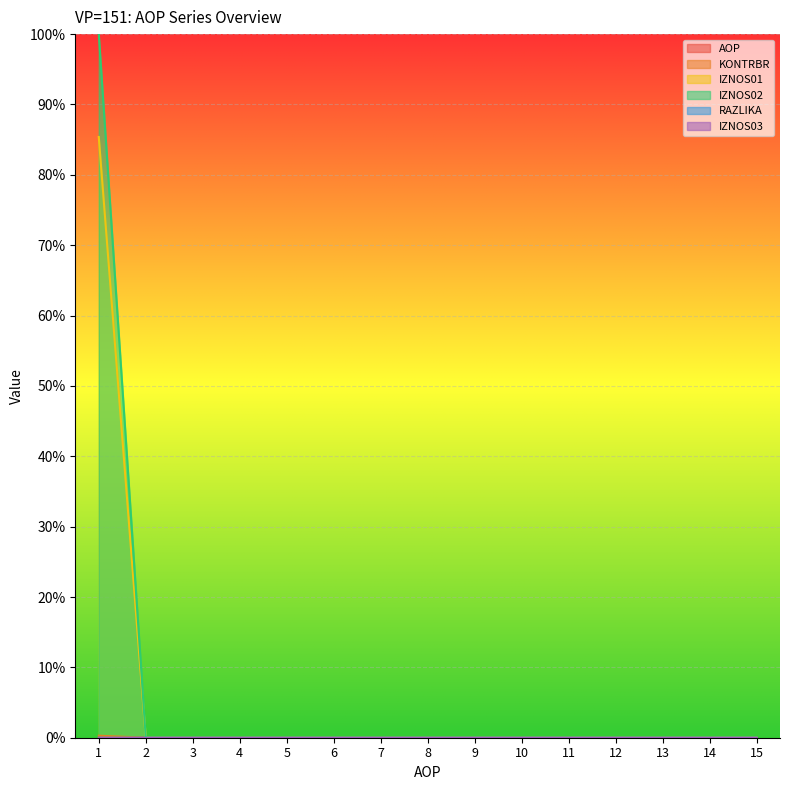

What is the difference between the maximum and minimum values in the IZNOS02 series?

1.0